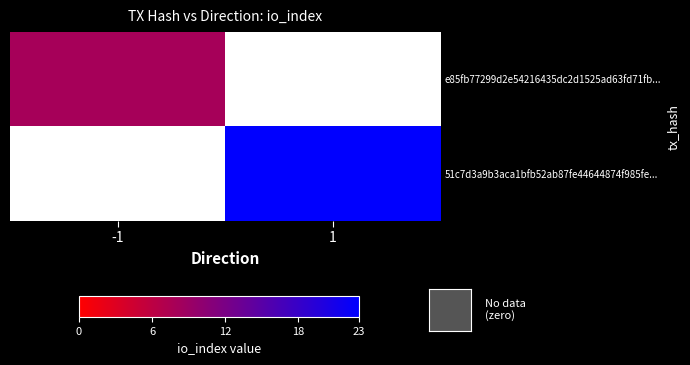

Rank the series at -1 from lowest to highest value.

e85fb77299d2e54216435dc2d1525ad63fd71fb..., 51c7d3a9b3aca1bfb52ab87fe44644874f985fe...